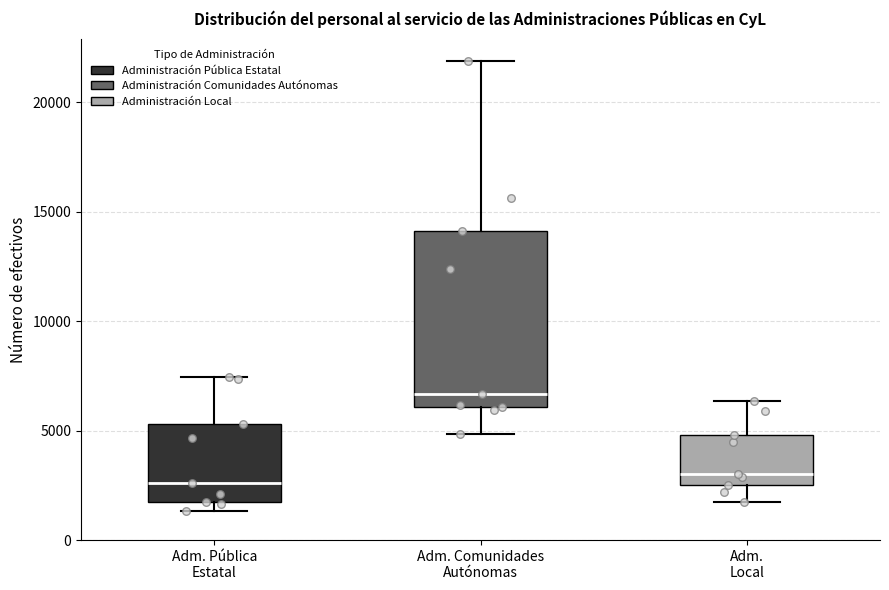

Reading left to right, read every box against the y-axis: the position of its median line, the range the box covers, and the ends of its whiskers. The values are not printed on the chart, so give them approximately, as read against the axis.

Adm. Pública Estatal: median 2500, box 1500 to 5500, whiskers 1500 (just below the box's lower edge) to 7500
Adm. Comunidades Autónomas: median 6500, box 6000 to 14000, whiskers 5000 to 22000
Adm. Local: median 3000, box 2500 to 5000, whiskers 1500 to 6500